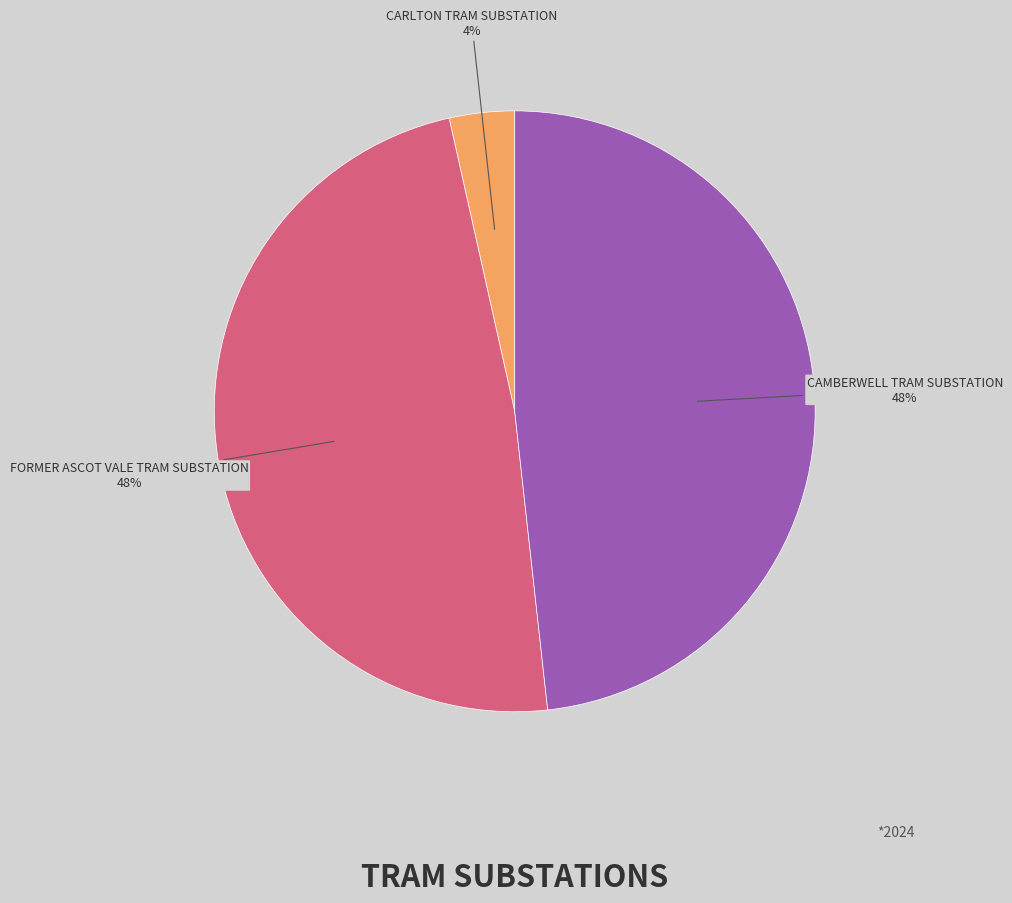

Do CARLTON TRAM SUBSTATION and FORMER ASCOT VALE TRAM SUBSTATION together represent more than half of the pie?

Yes